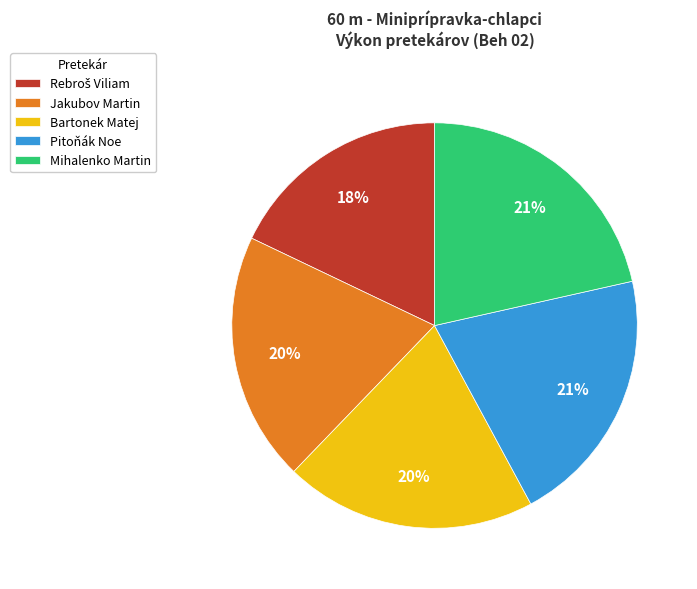

Is the sum of Bartonek Matej and Mihalenko Martin greater than half?

No